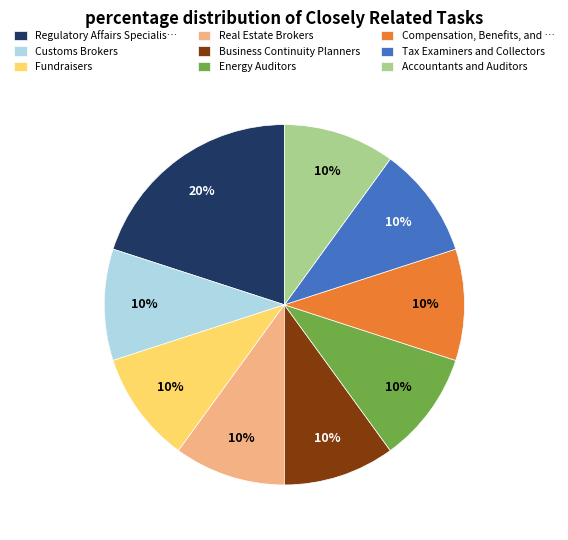

To the nearest percent, what percentage of the pie is Accountants and Auditors?

10%